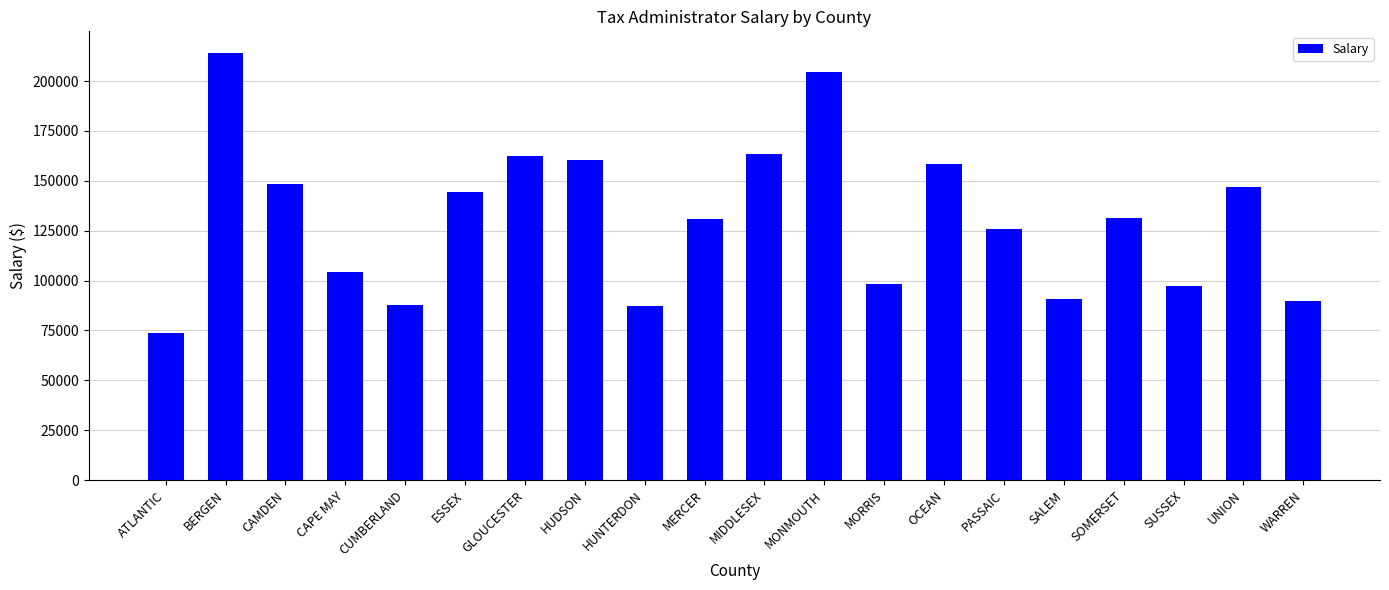

What is the change in value from SOMERSET to WARREN?

-41510